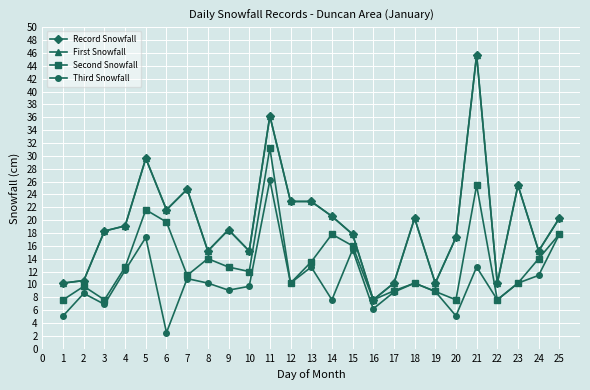

True or false: Second Snowfall and Record Snowfall cross at least once.

False